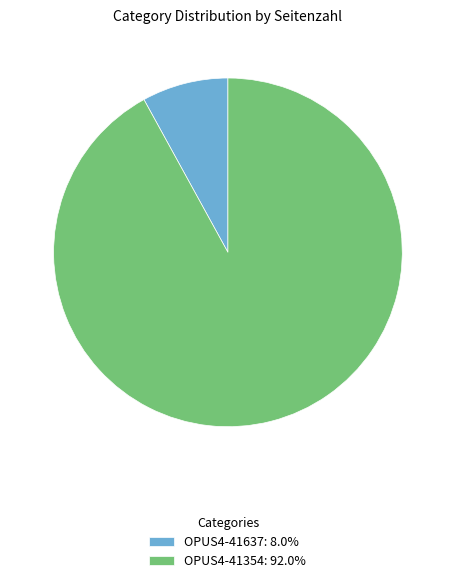

What is the majority slice?

OPUS4-41354